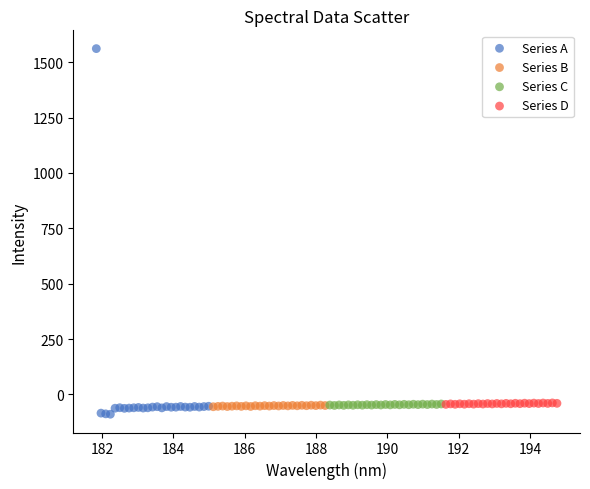

Which series contains the highest Y value?

Series A